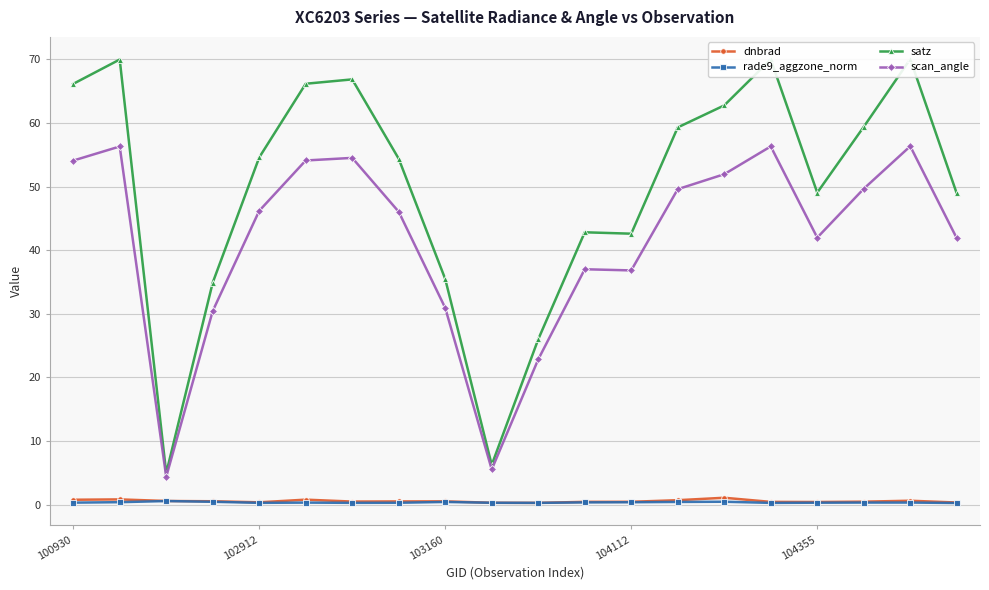

How many interior local peaks does the rade9_aggzone_norm series have?

5